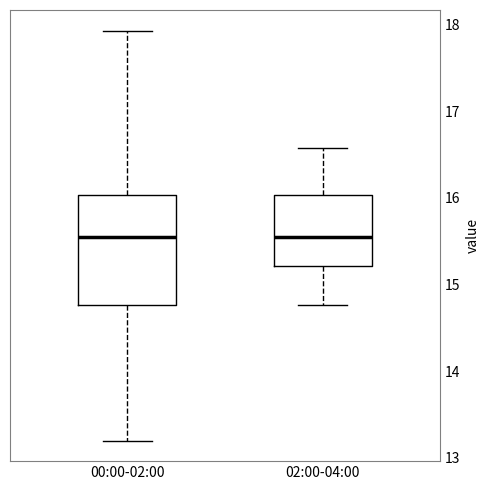

Where is the lower edge of the box for 00:00-02:00 on the y-axis? The values are not printed on the chart, so give them approximately, as read against the axis.

14.8